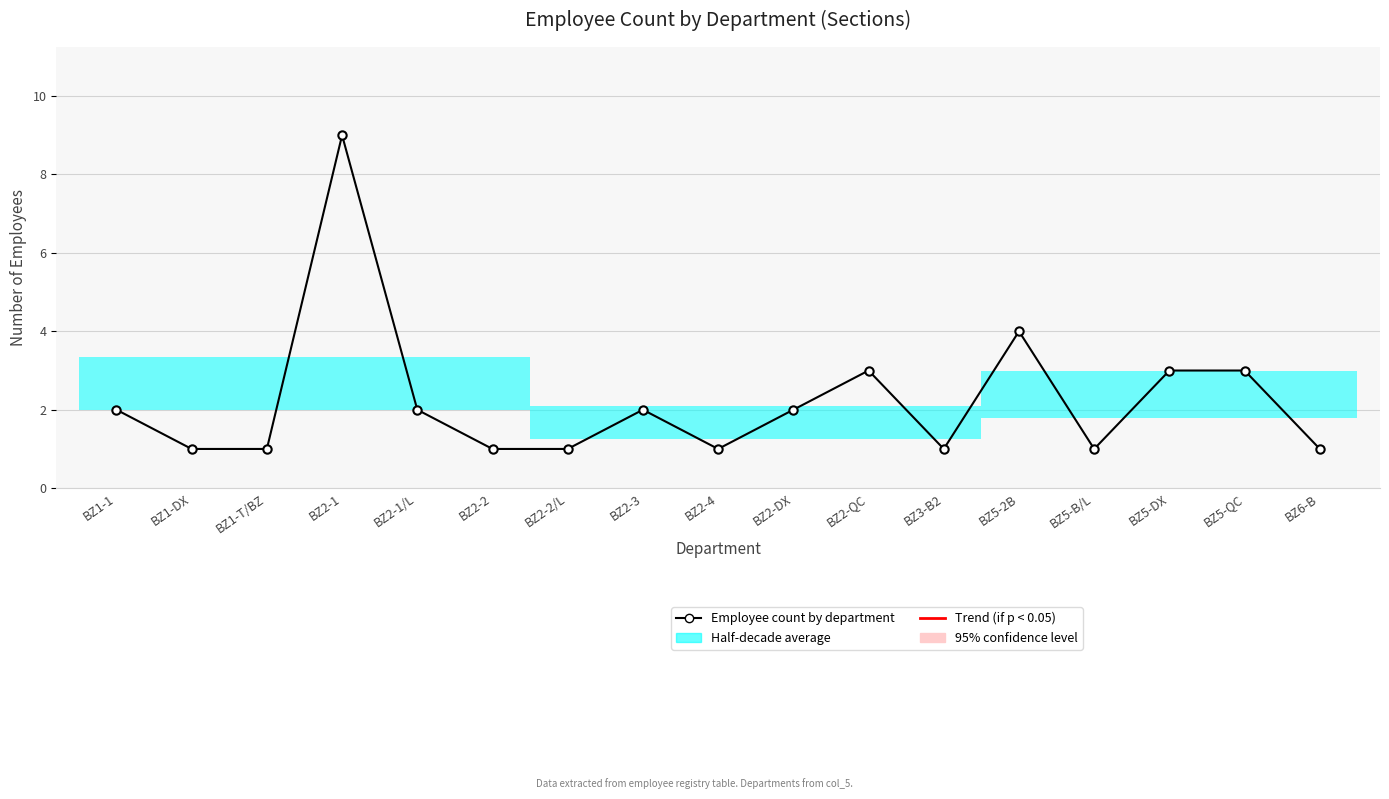

What is the average value?

2